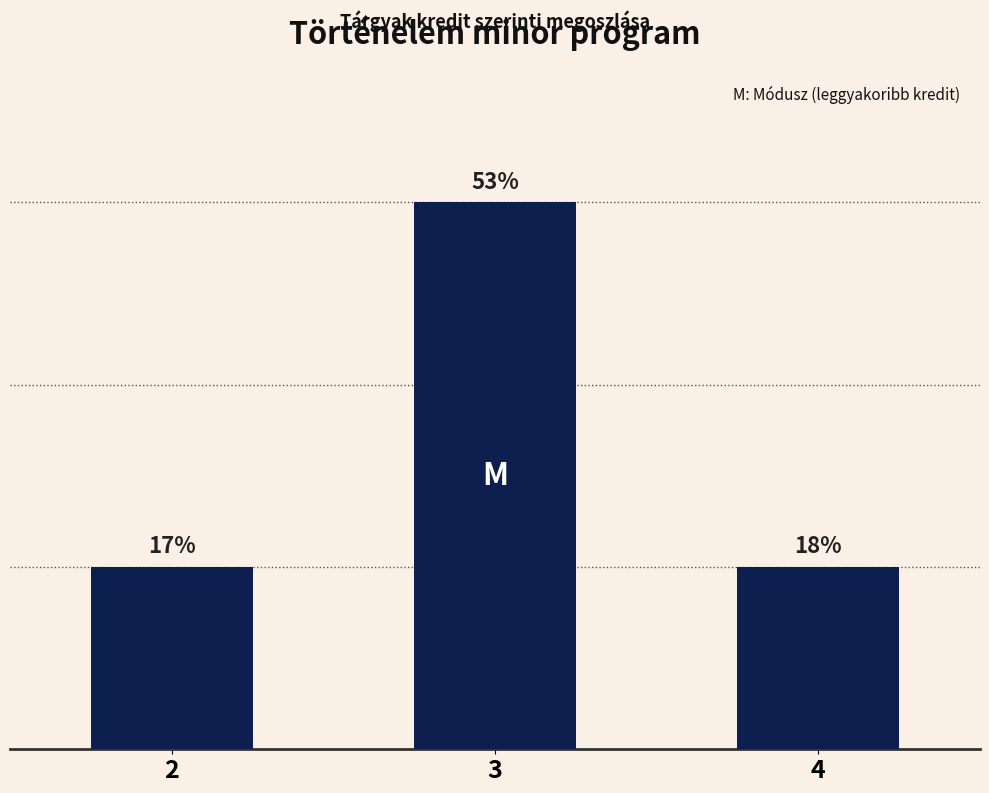

Does the chart contain any negative values?

No